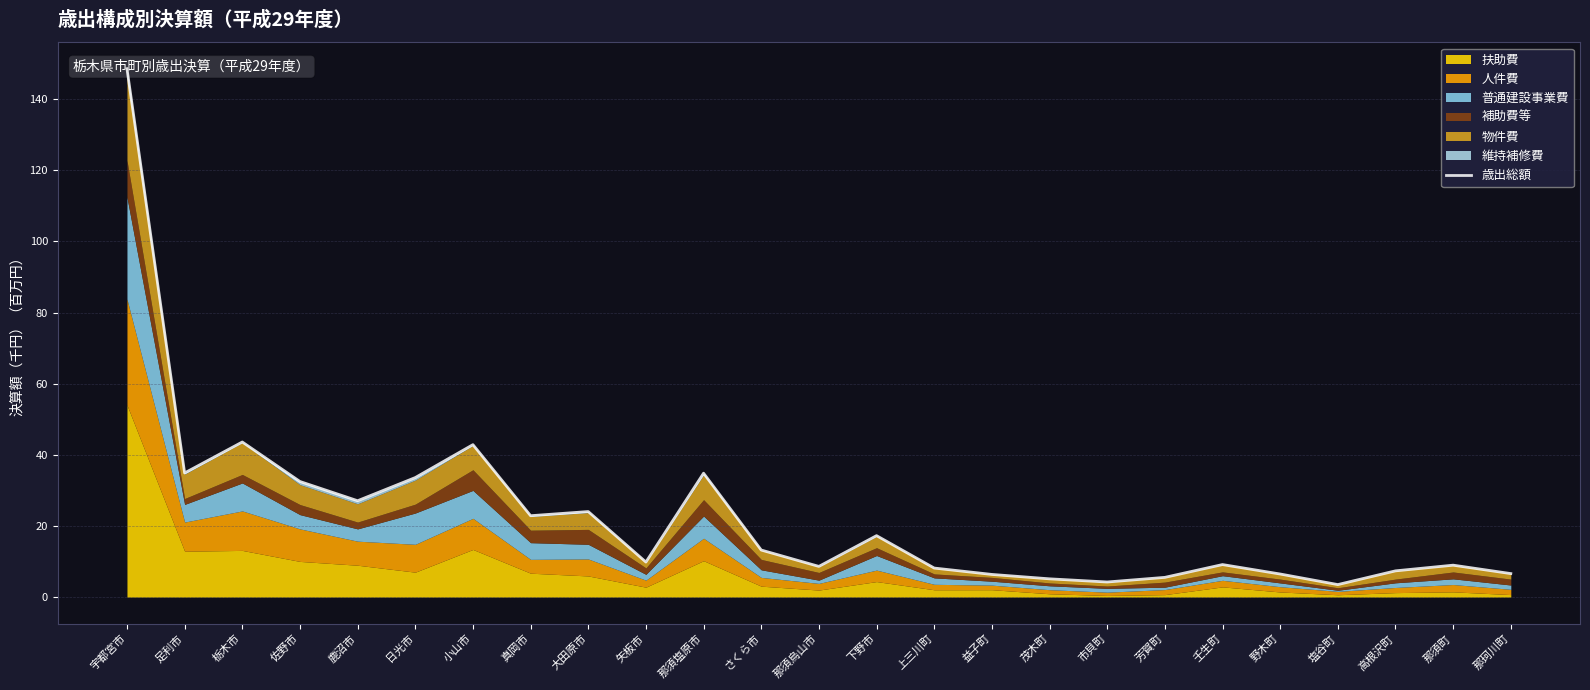

Reading left to right, extract all data points from this chart.

148.6	34.9	43.6	32.5	27.1	33.6	42.9	22.9	24.1	9.9	34.8	13.2	8.6	17.3	8.2	6.4	5.1	4.2	5.6	9.1	6.5	3.5	7.4	9.0	6.6